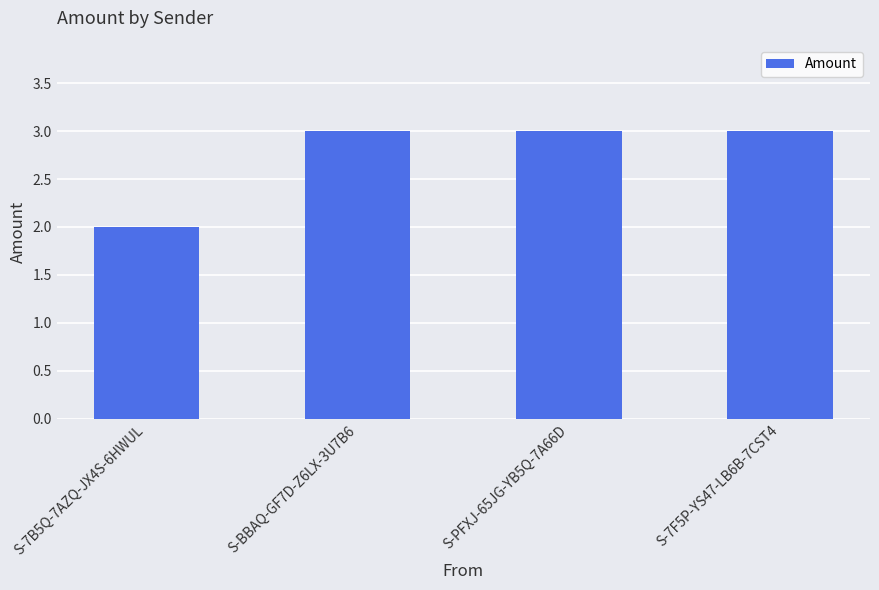

What is the label of the 1st bar from the right?

S-7F5P-YS47-LB6B-7CST4